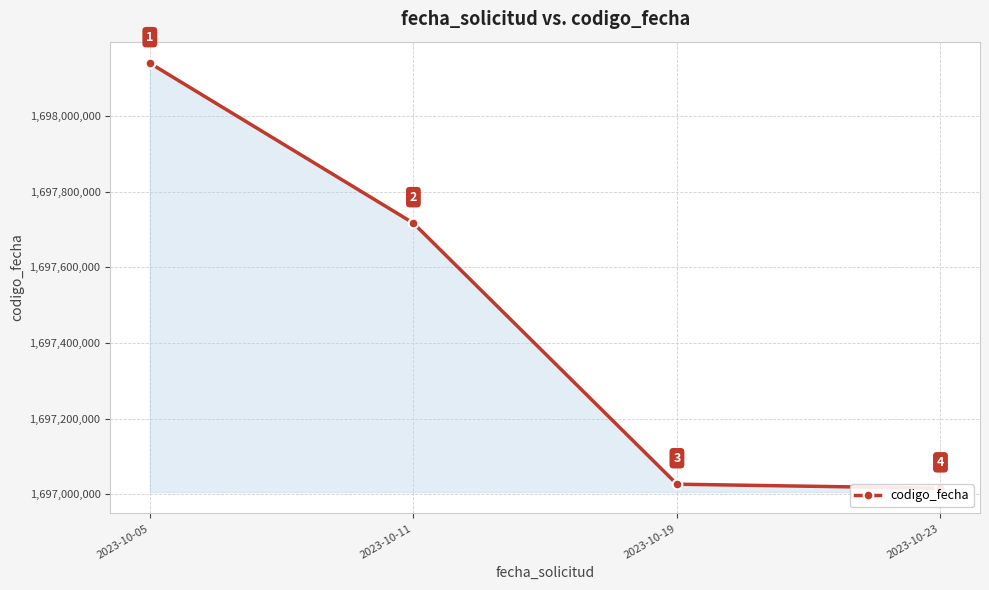

Which label corresponds to the smallest value in the chart?

2023-10-23